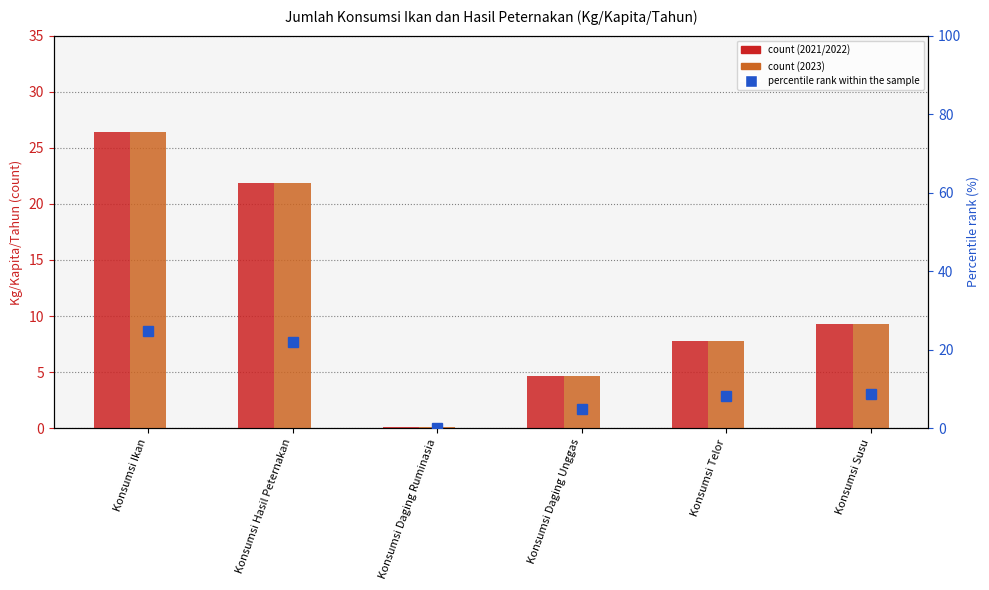

What is the total value across all series at Konsumsi Hasil Peternakan?

65.7